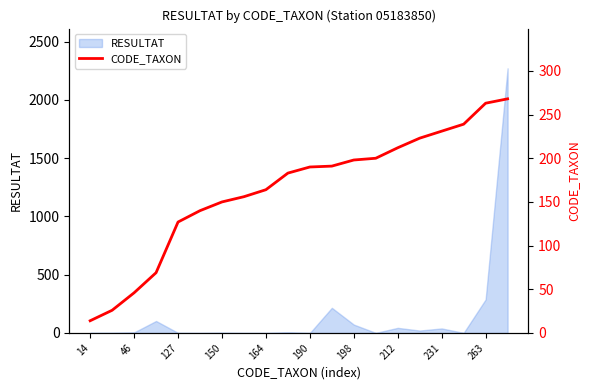

True or false: the data shows 445 at 19.

False